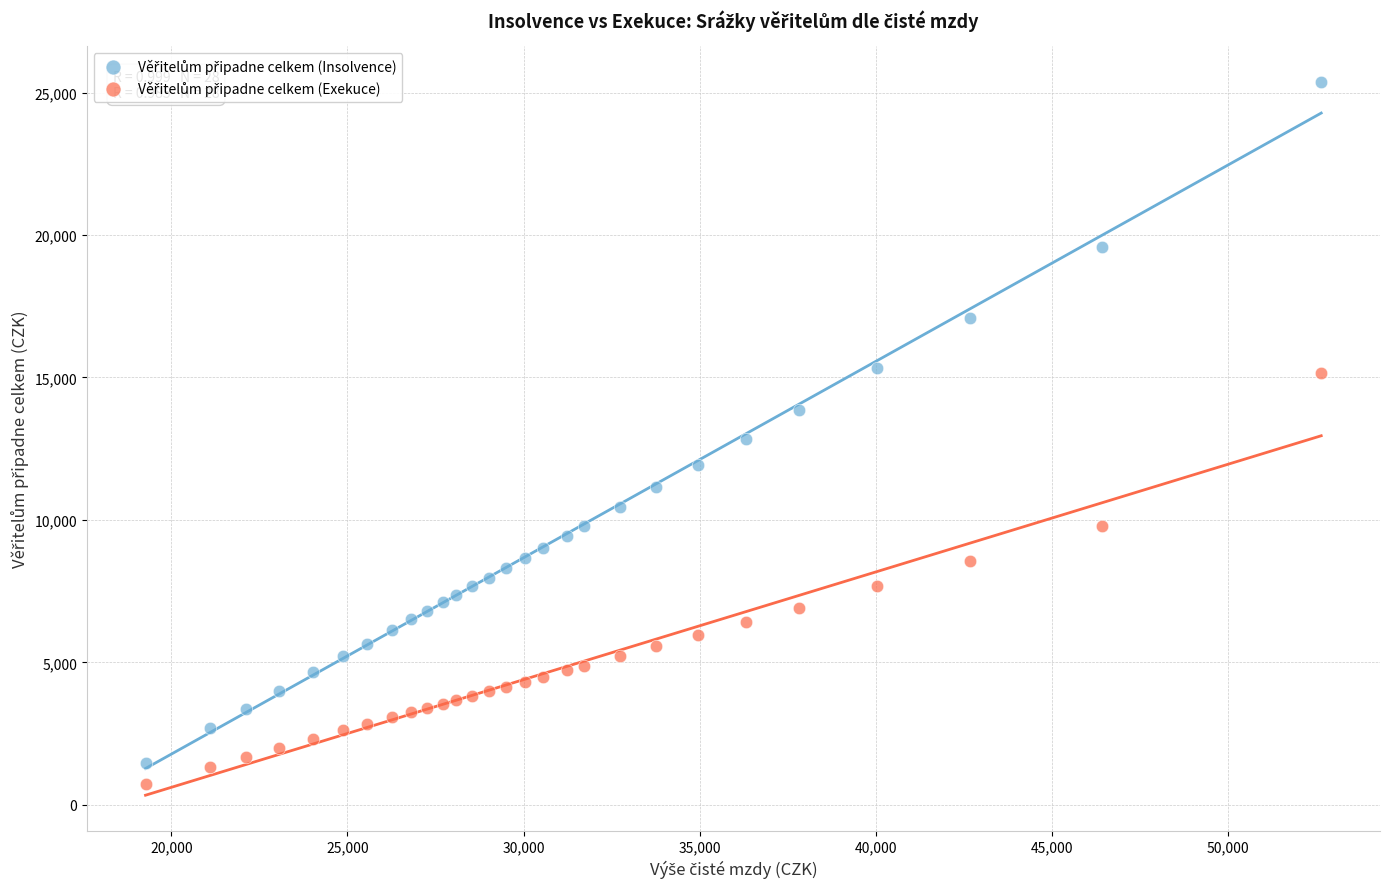

What is the X range (max minus min) for the scatter plot?

33390.0